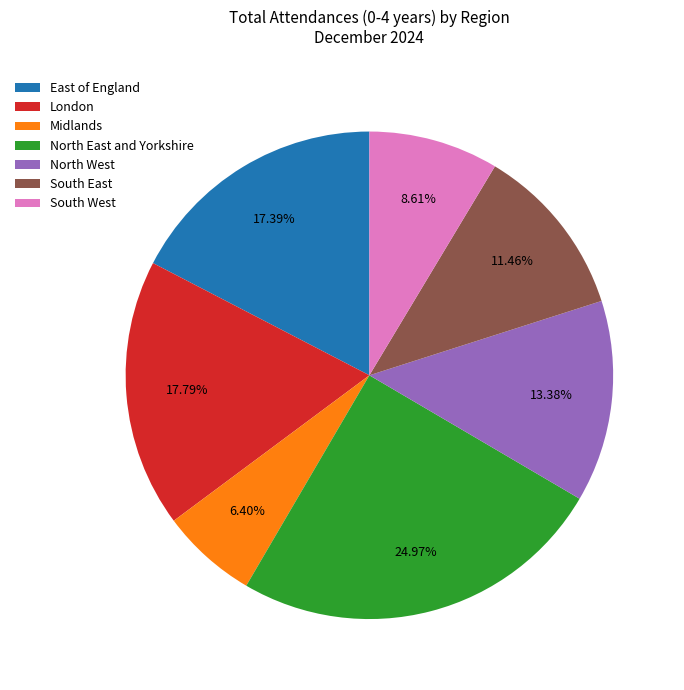

Is it true that East of England is 17% of the pie?

True